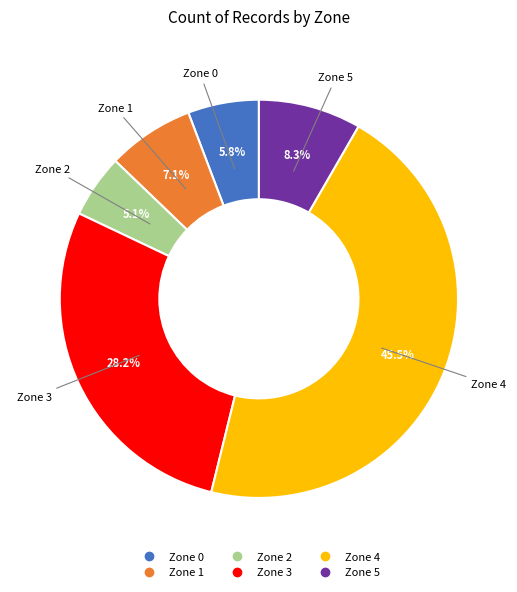

Combined, do Zone 2 and Zone 1 account for over 50%?

No